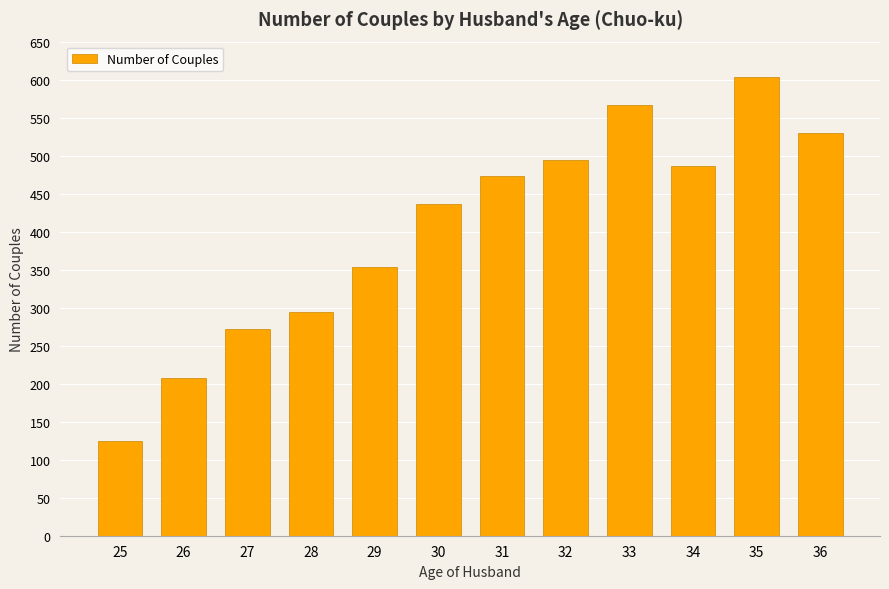

List the labels in order of value, largest first.

35, 33, 36, 32, 34, 31, 30, 29, 28, 27, 26, 25